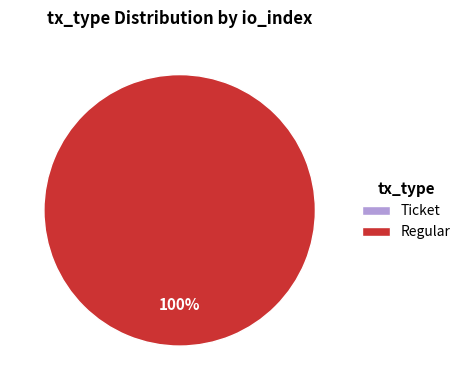

What is the largest slice in the pie chart?

Regular (io_index=24)